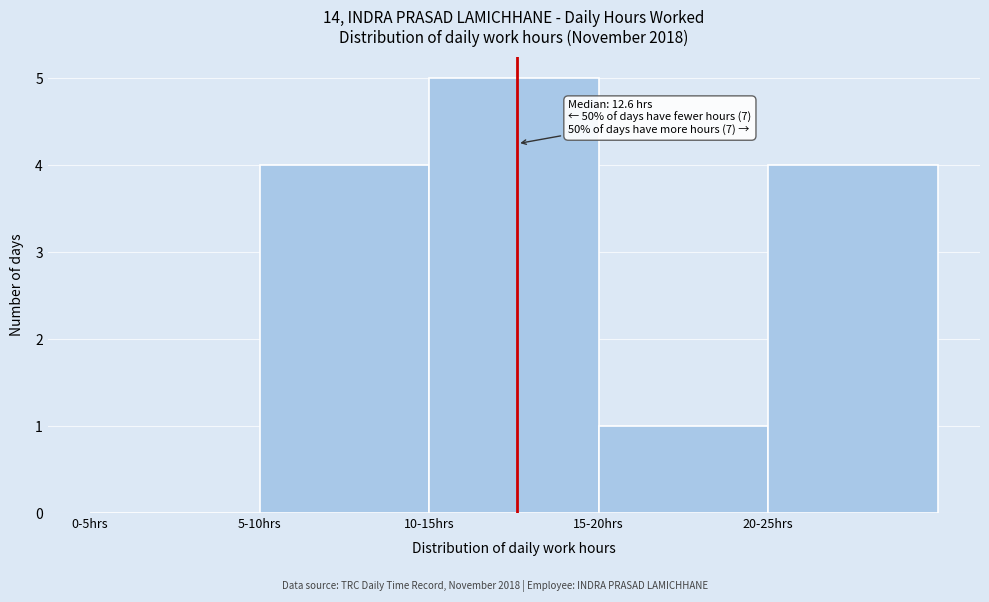

Reading left to right, extract all data points from this chart.

0-5hrs=0	5-10hrs=4	10-15hrs=5	15-20hrs=1	20-25hrs=4